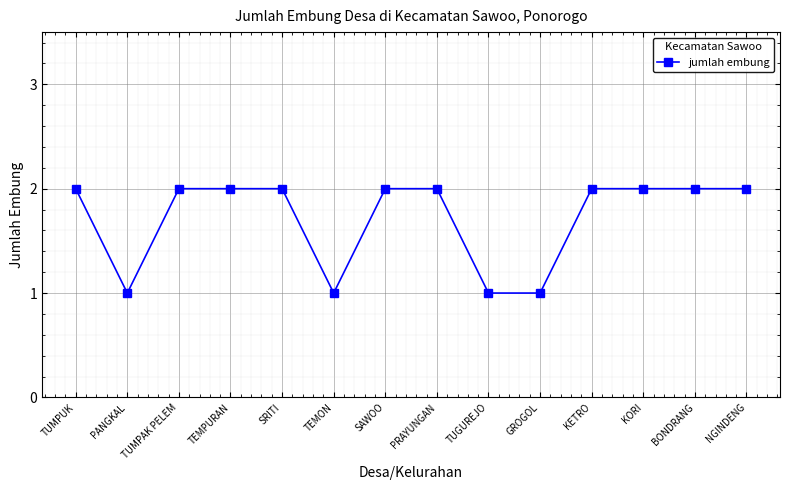

At which category does the data reach its first local valley?

PANGKAL